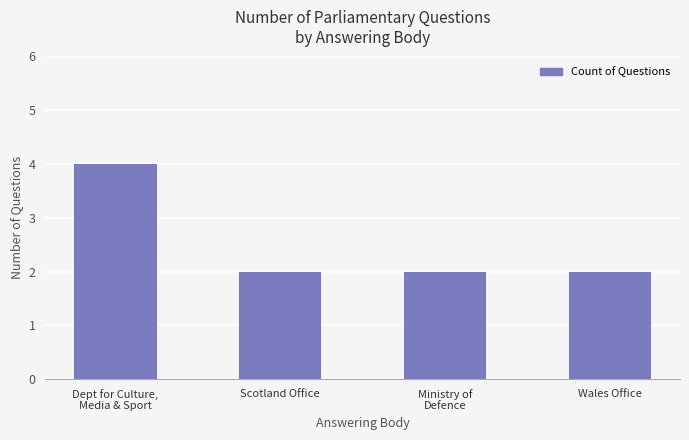

What is the ratio of the value at Scotland Office to the value at Wales Office?

1.0